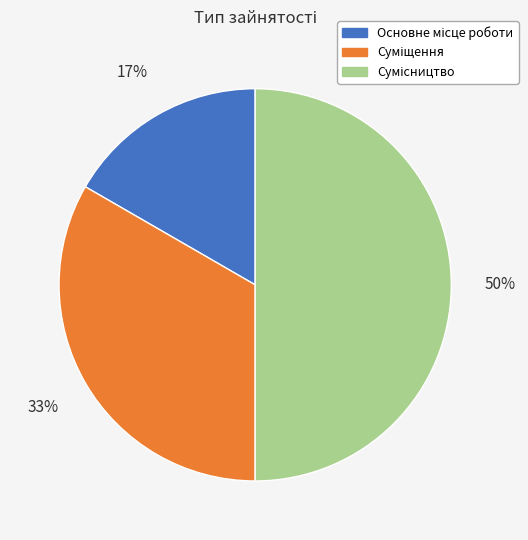

To the nearest percent, what is the difference between the largest and smallest slice percentages?

33%